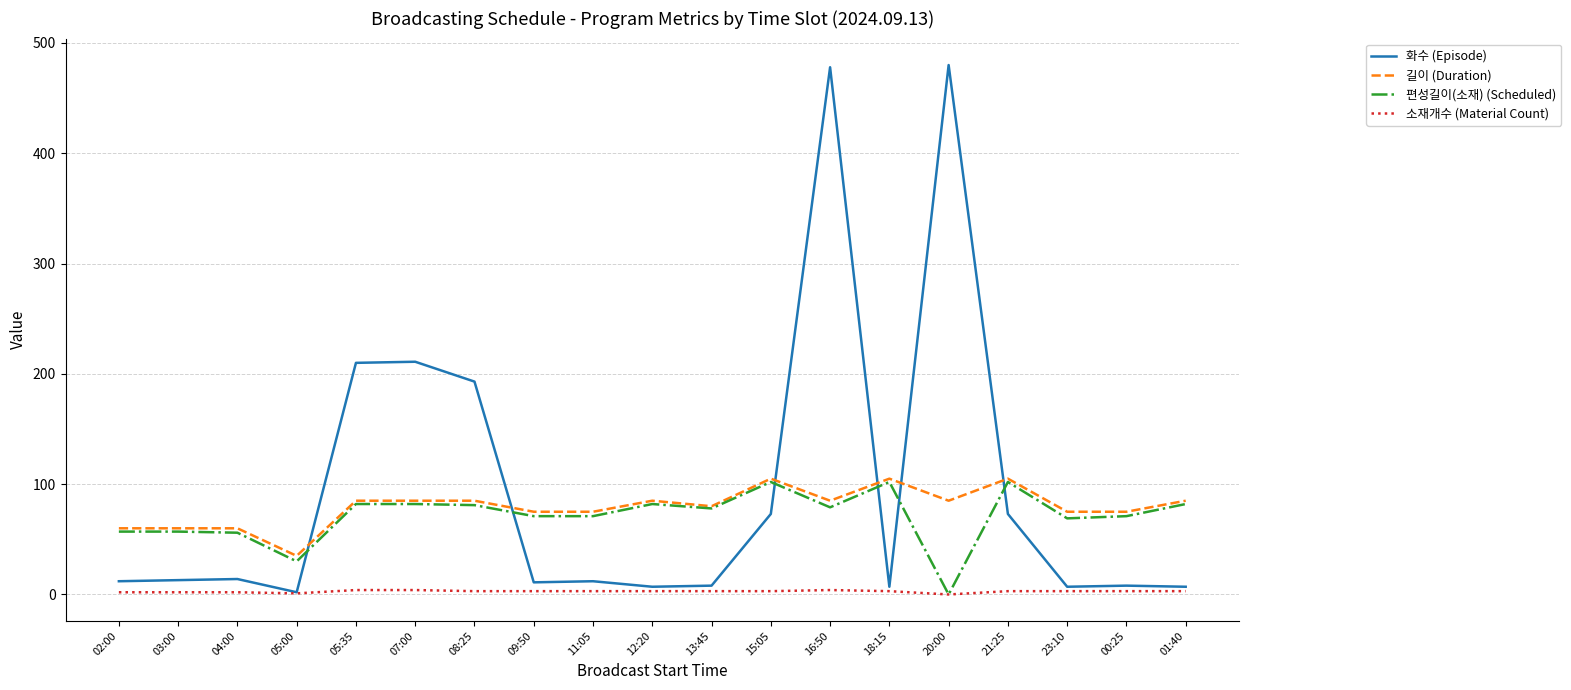

What is the total value across all series at 23:10?

154